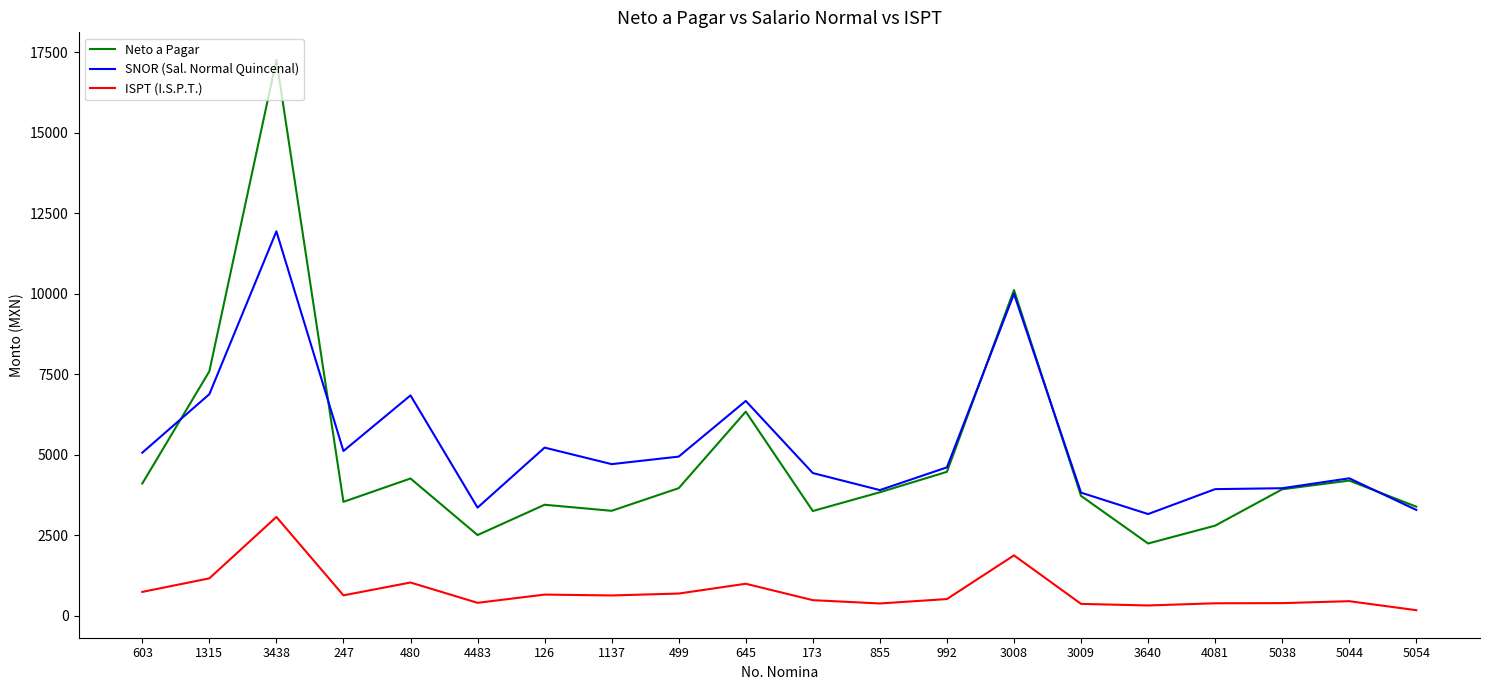

Read the SNOR (Sal. Normal Quincenal) value at 1315, to the nearest 50.

6900